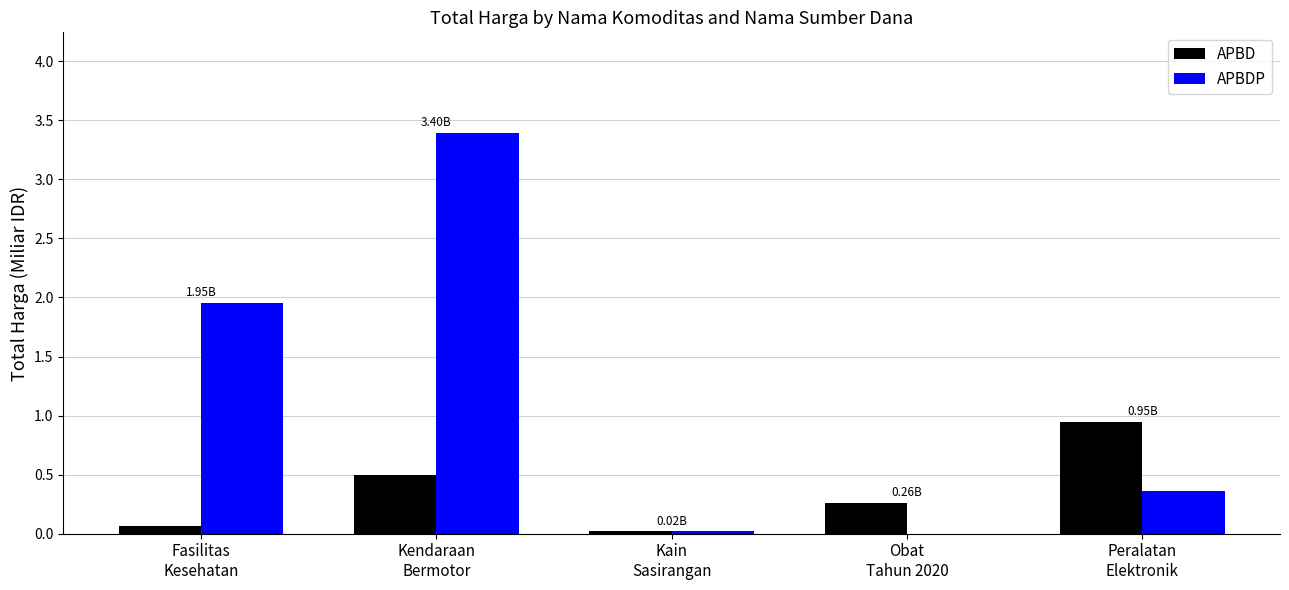

What are all the series names shown in the legend?

APBD, APBDP